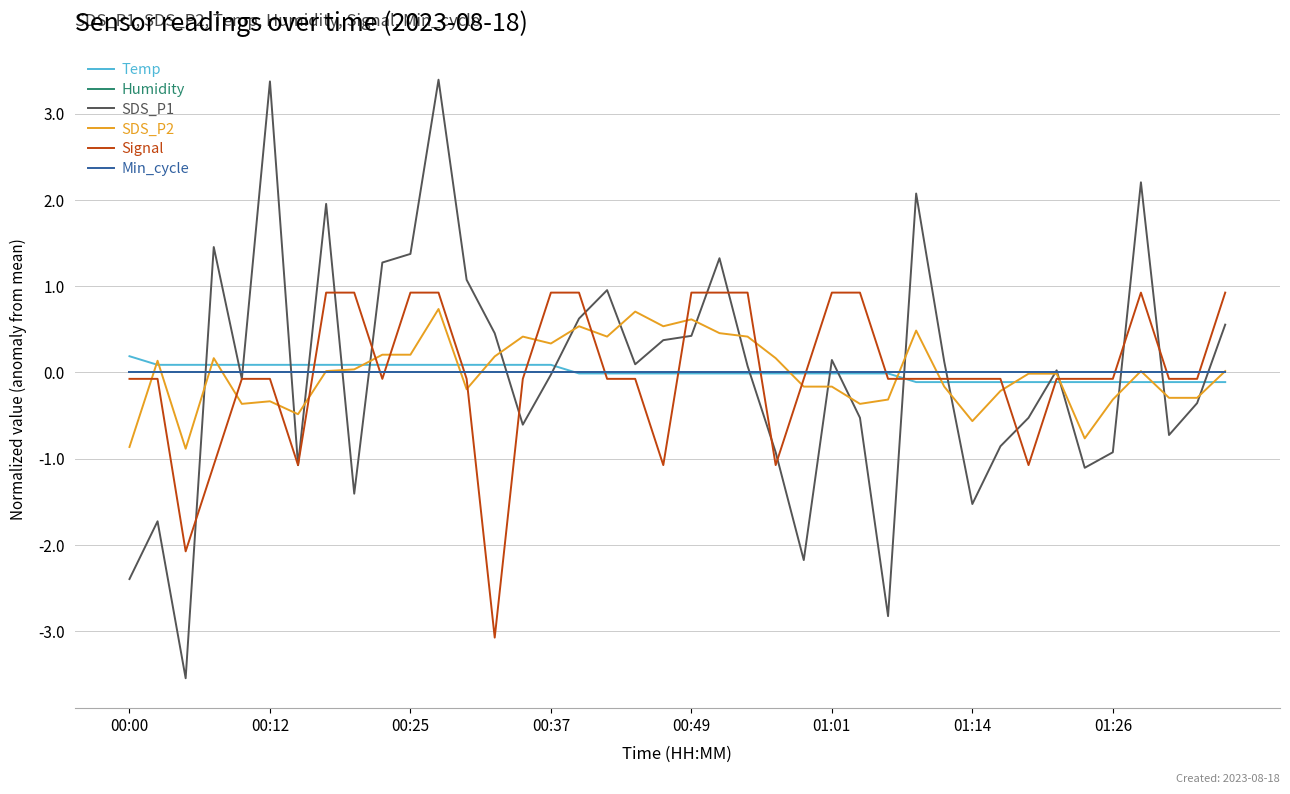

Does the chart have visible grid lines?

Yes